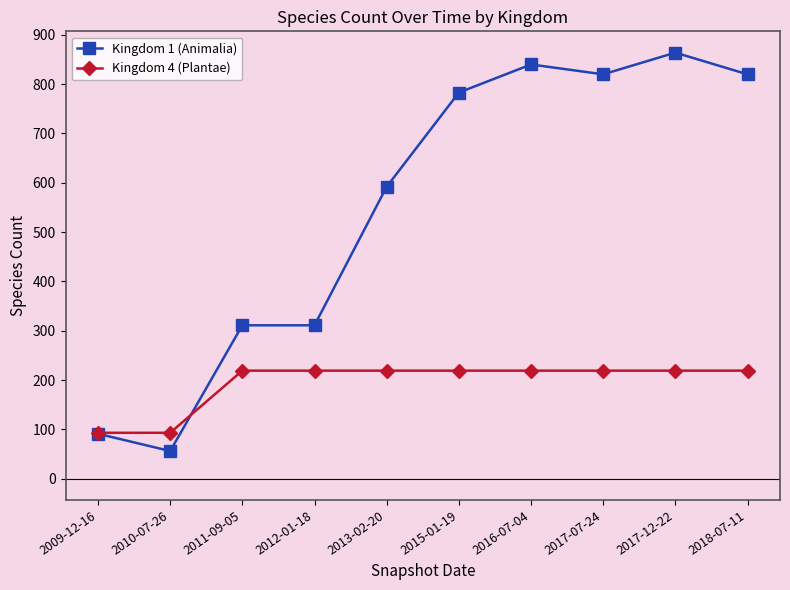

What value does the Kingdom 4 (Plantae) series have at 2009-12-16, to the nearest 5?

95